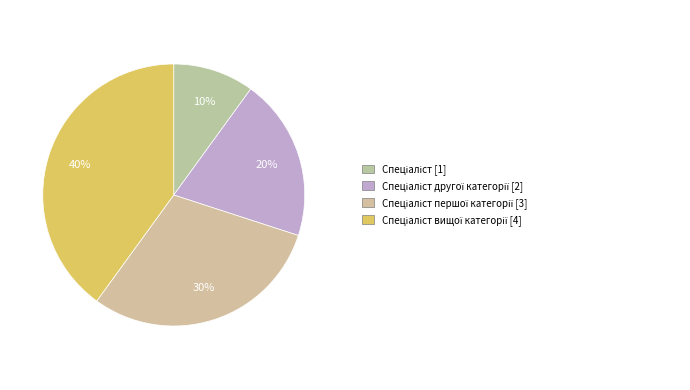

Count the number of slices in the pie.

4